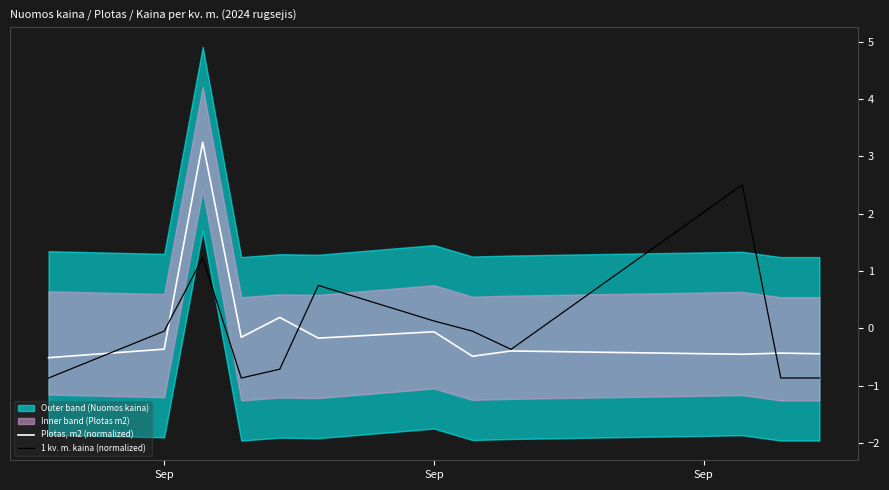

Which series has the largest total across all categories?

Plotas, m2 (normalized)